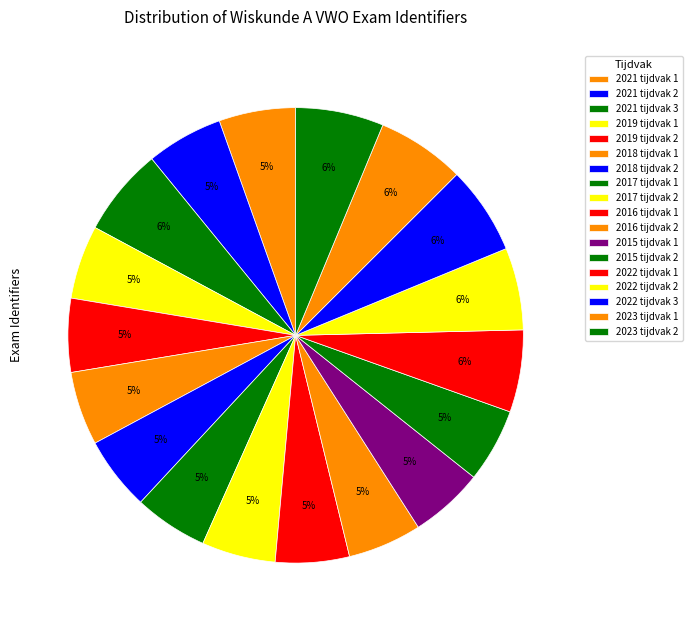

How many slices are in this pie chart?

18